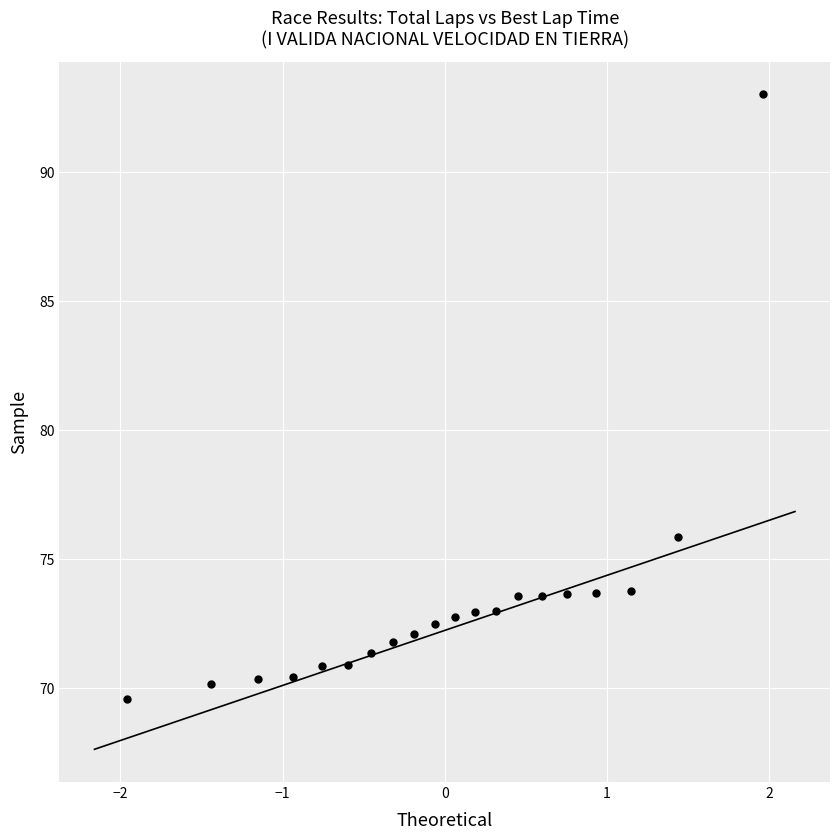

What is the range of X values (max minus min)?

3.9